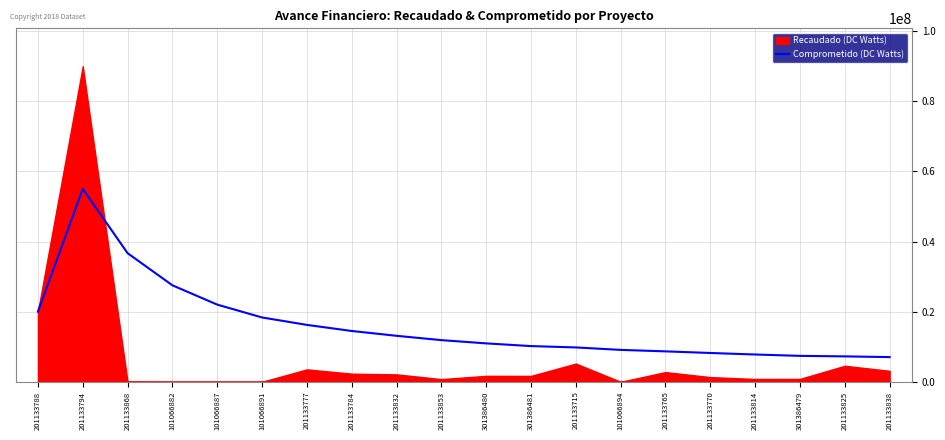

Read the value at 201133784.

14493044.6